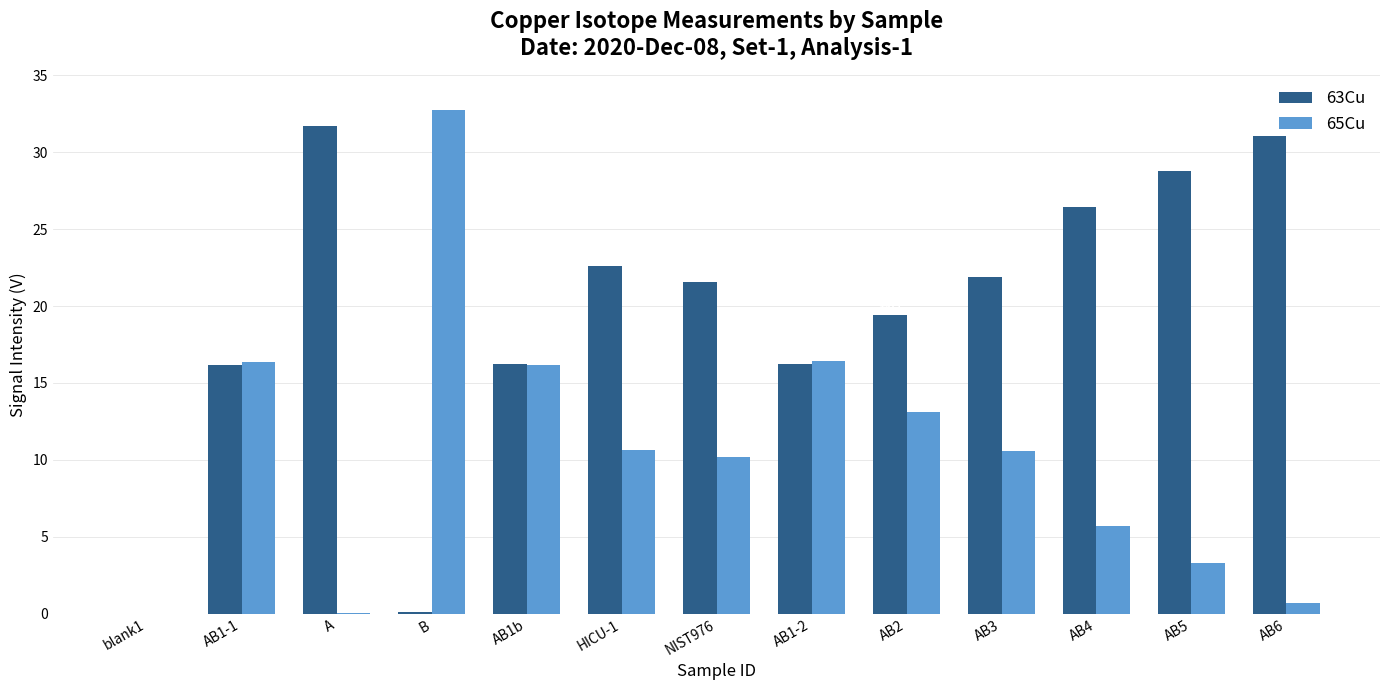

Which series changed the most between A and AB1b?

65Cu